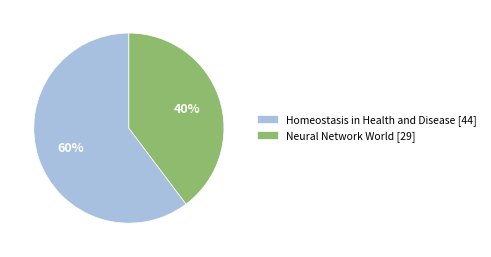

Do Neural Network World and Homeostasis in Health and Disease together represent more than half of the pie?

Yes